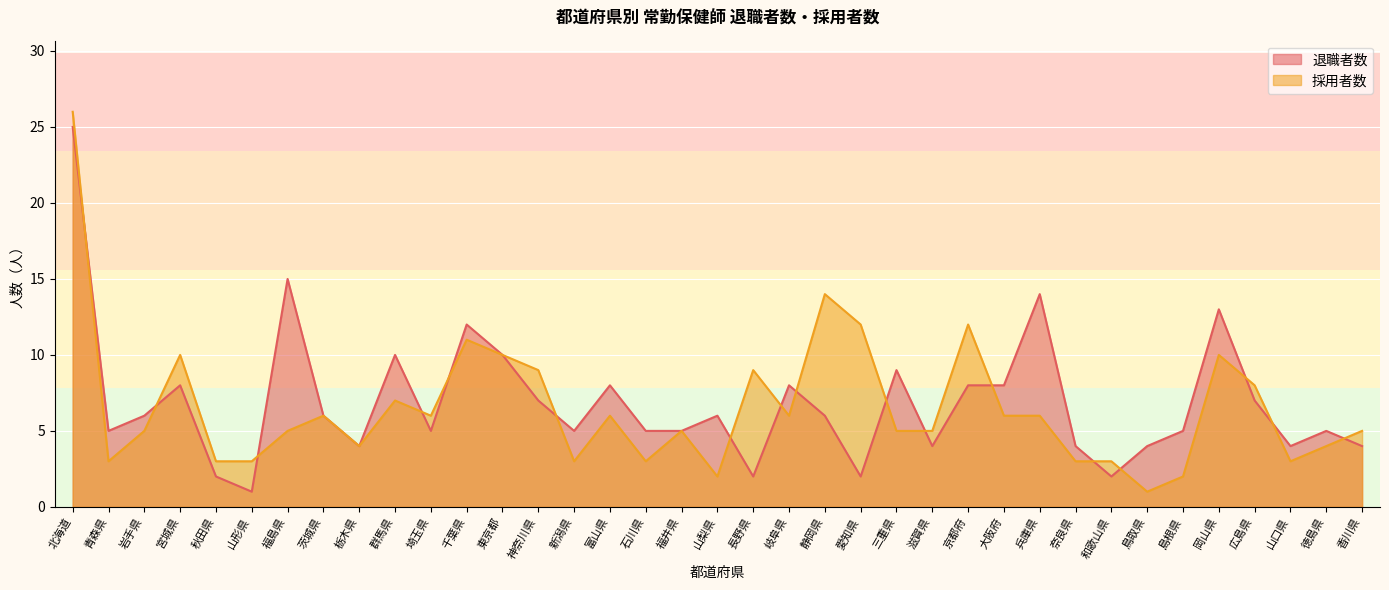

The 退職者数 series shows 4 at 三重県. True or false?

False